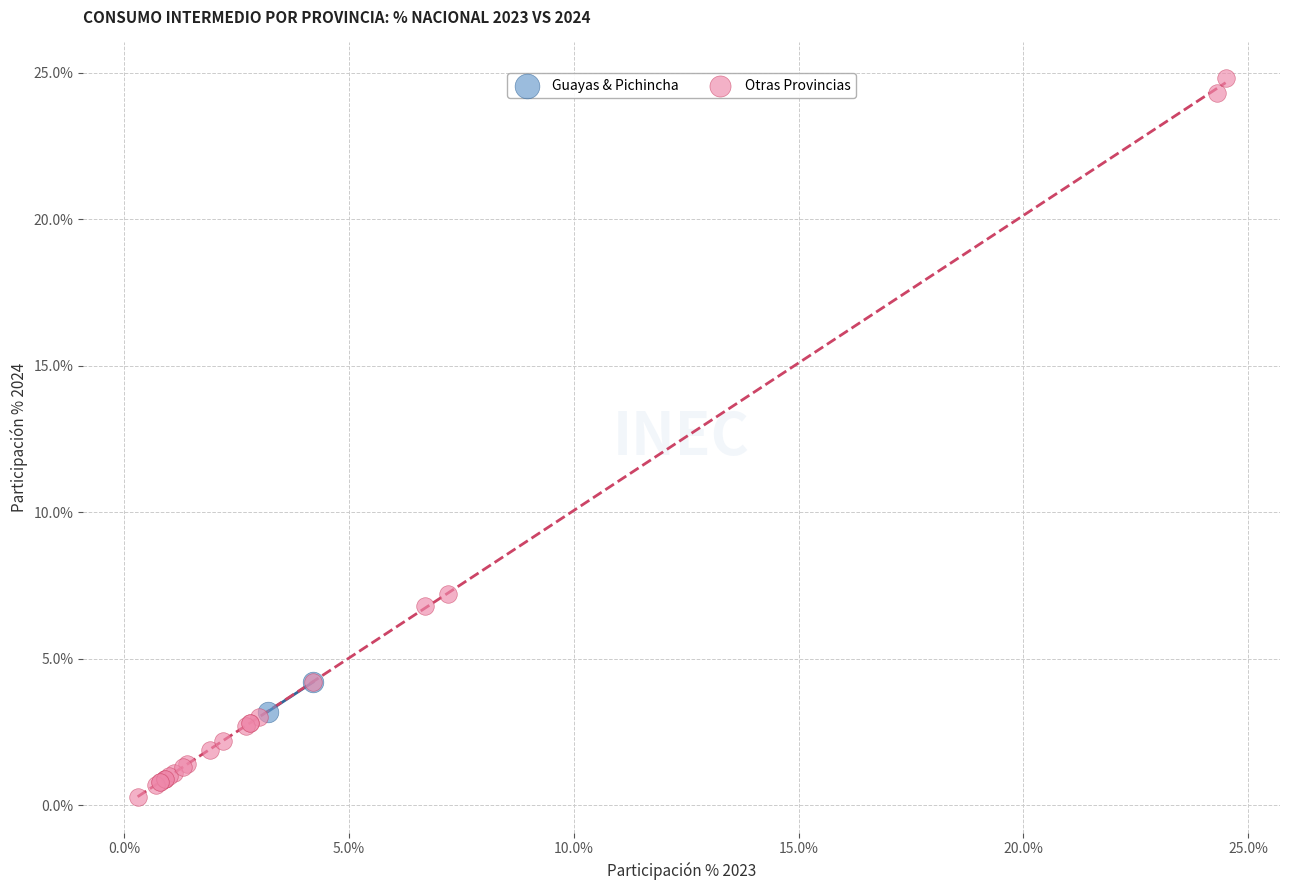

Which series contains the lowest Y value?

Otras Provincias